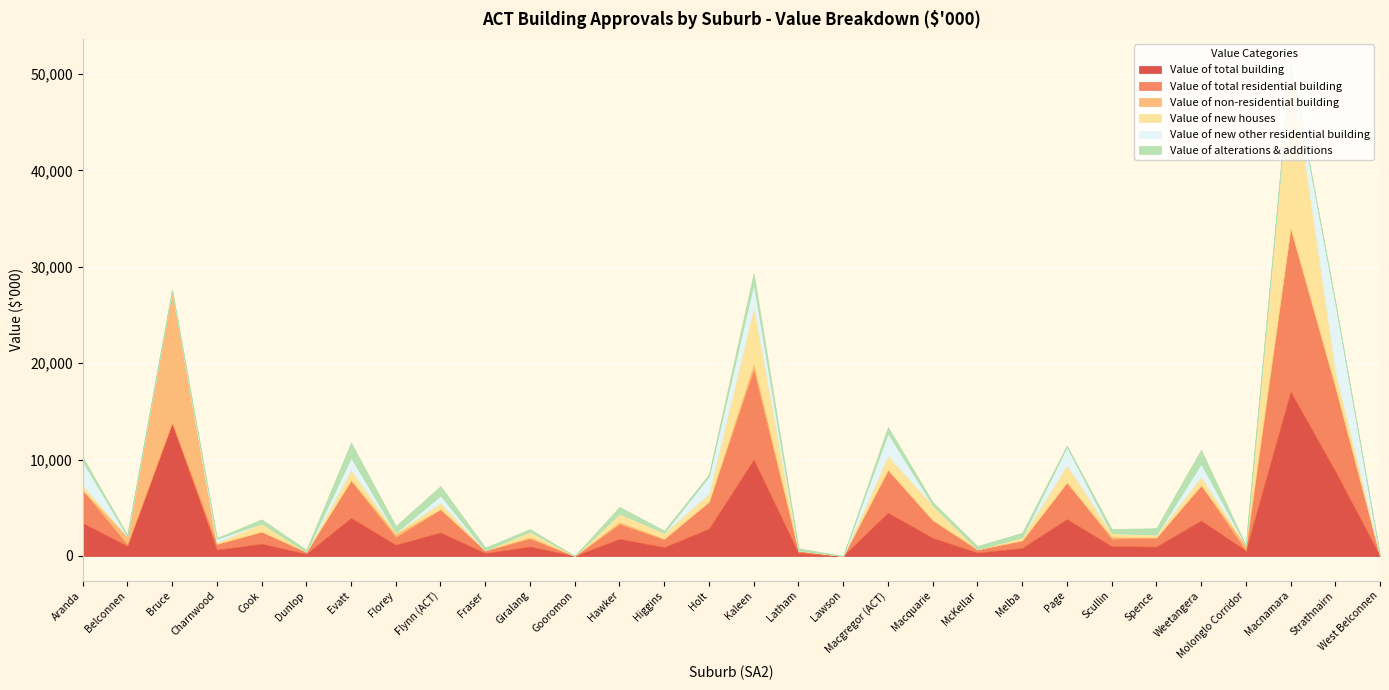

What is the label of the 17th point from the left?

Latham